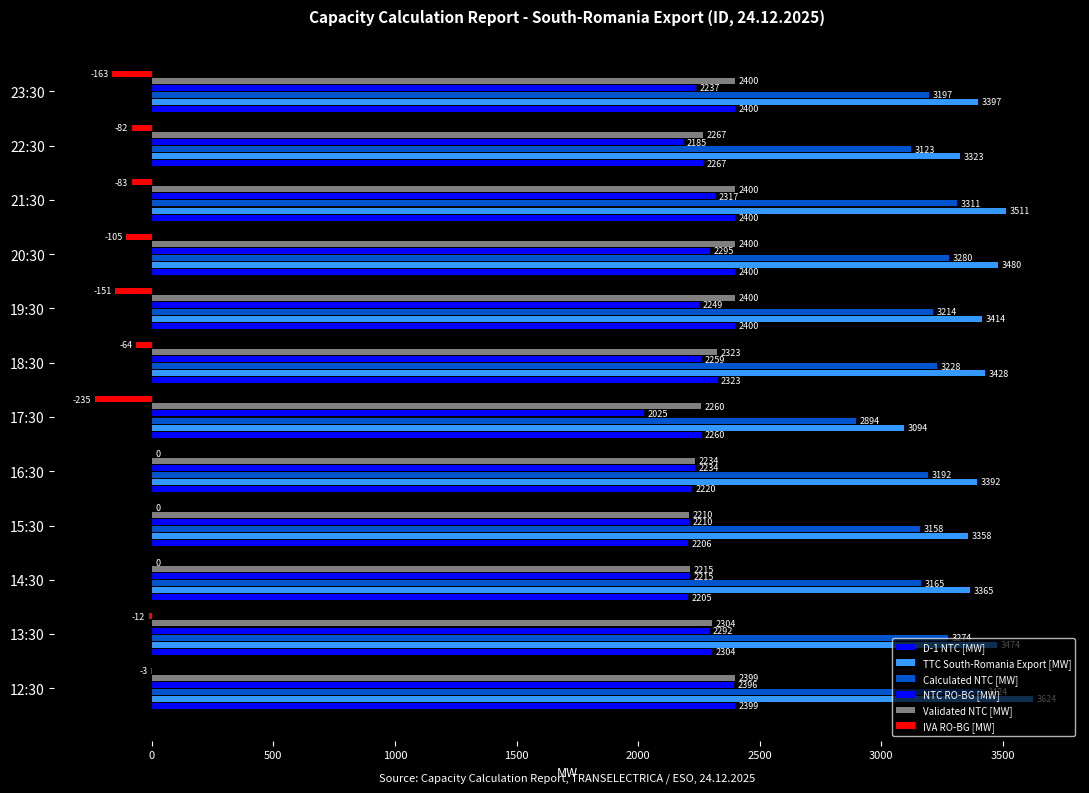

Count the number of data series in this chart.

6